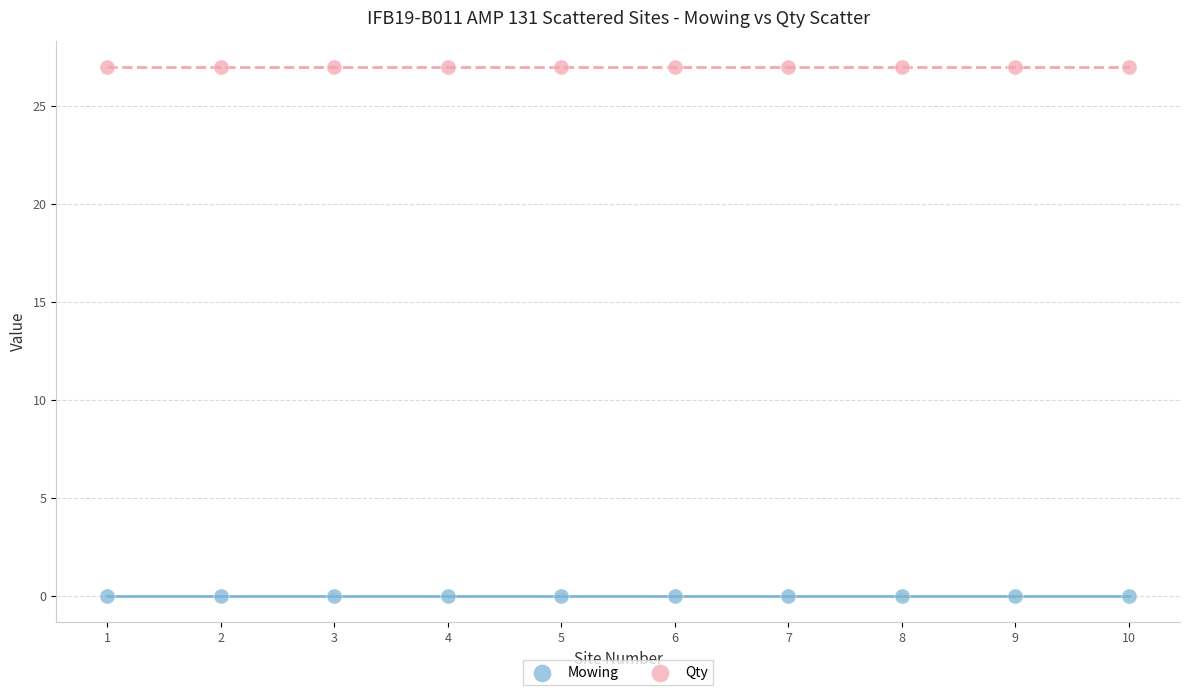

Which series contains the highest Y value?

Qty